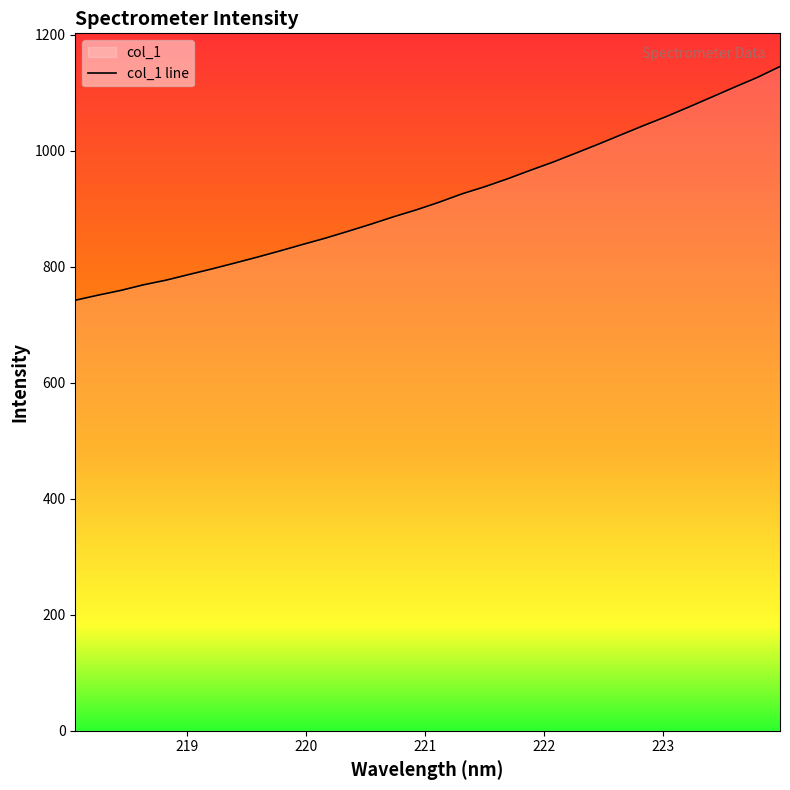

What is the average value?

918.8